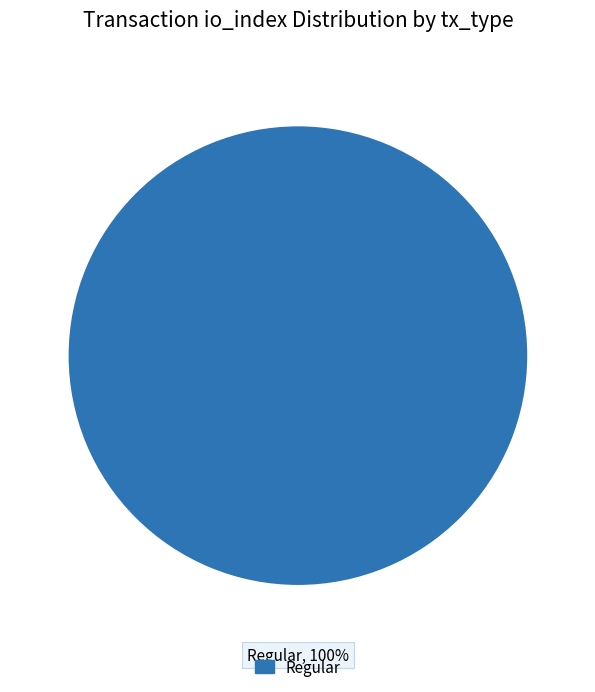

Is there any slice that represents more than half of the pie?

Yes